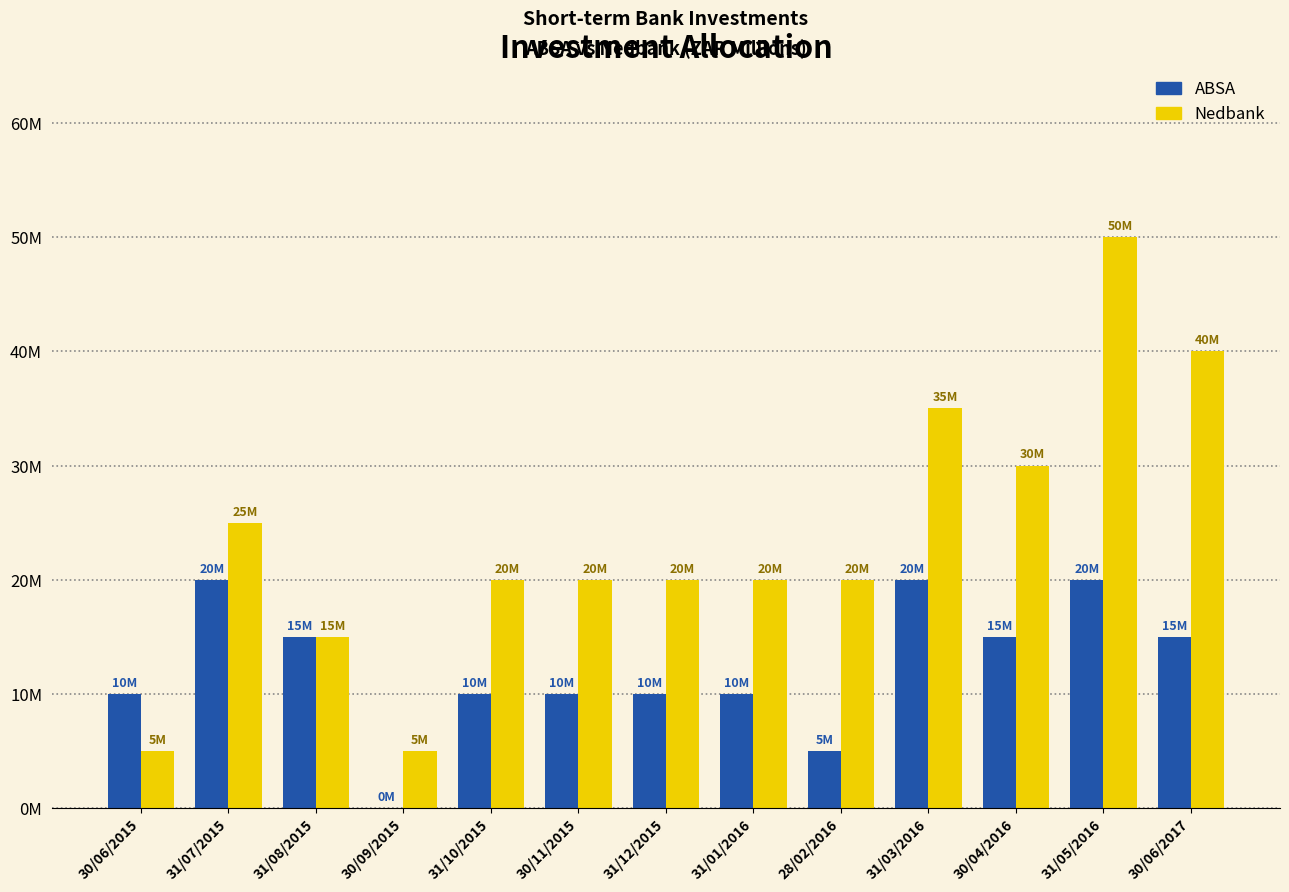

Is the value of ABSA at 31/07/2015 greater than the value of Nedbank at 31/08/2015?

Yes